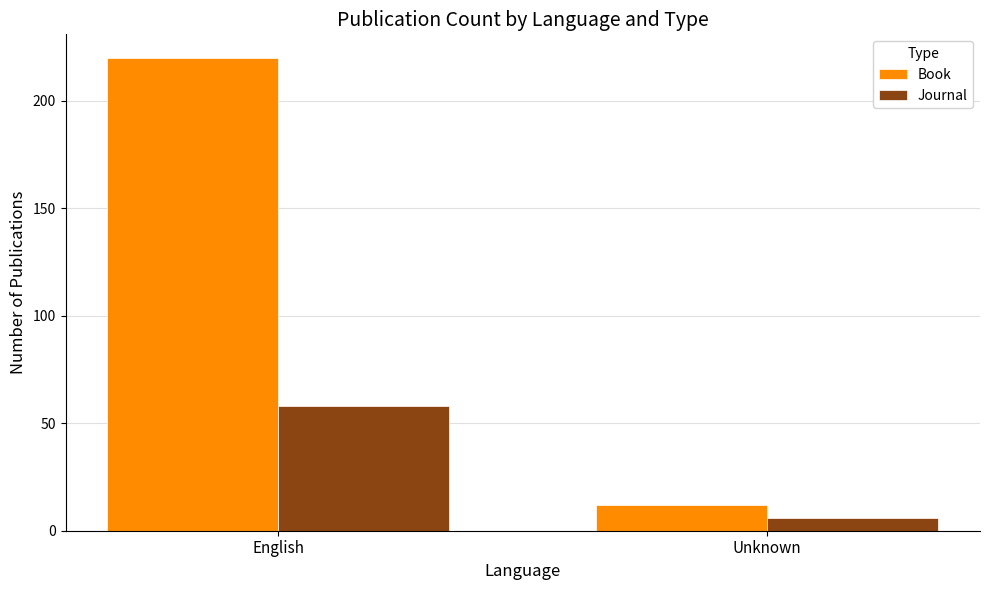

Is it true that Journal equals 58 at English?

True